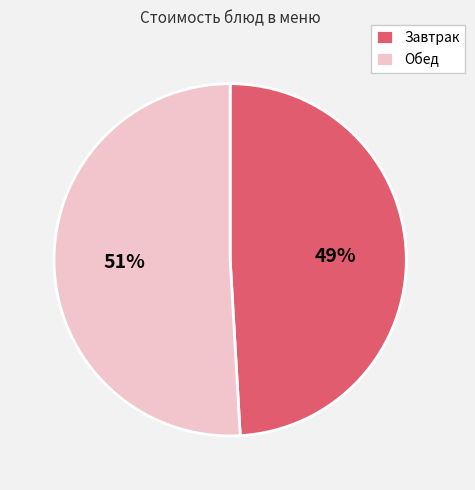

What percentage is the Завтрак slice, to the nearest percent?

49%